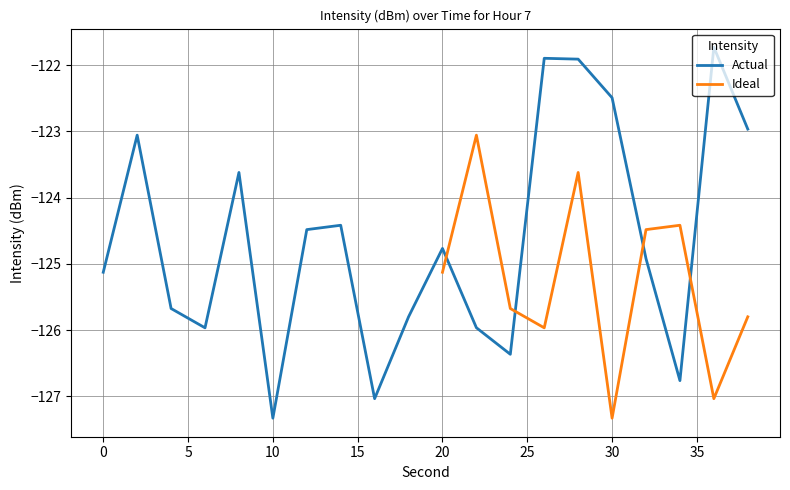

How many data points are above -124?

7